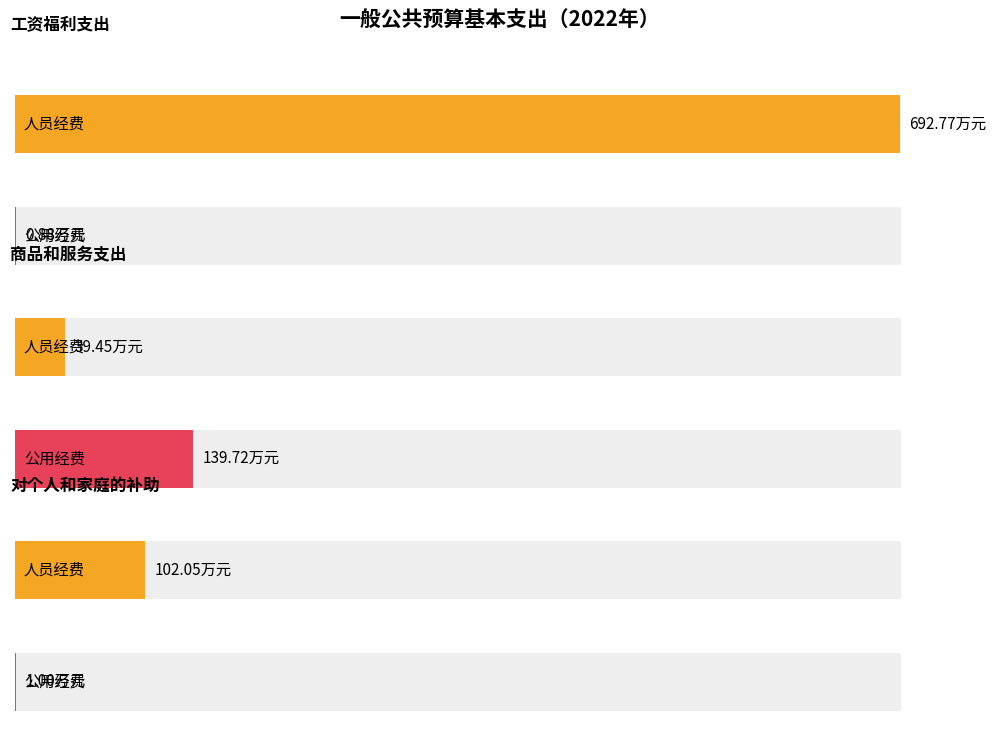

True or false: 人员经费 has a value of 39.5 at 商品和服务支出.

True